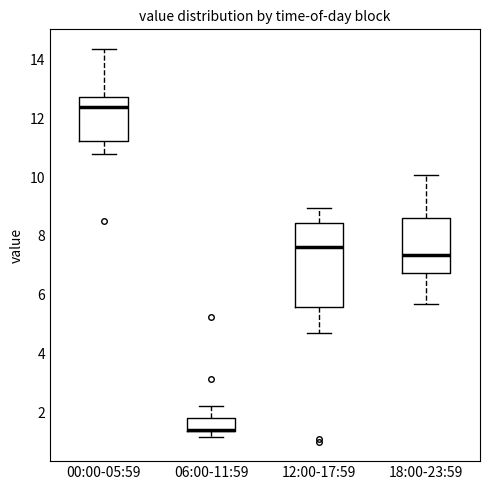

Which box is the tallest, from its lower edge to its upper edge?

12:00-17:59